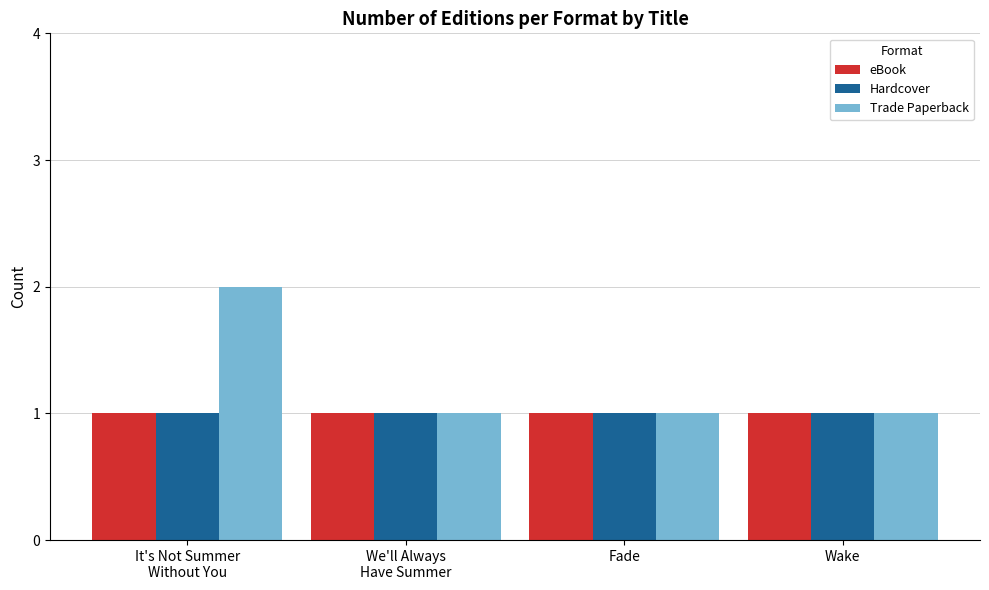

Is it true that Trade Paperback equals 2 at Fade?

False